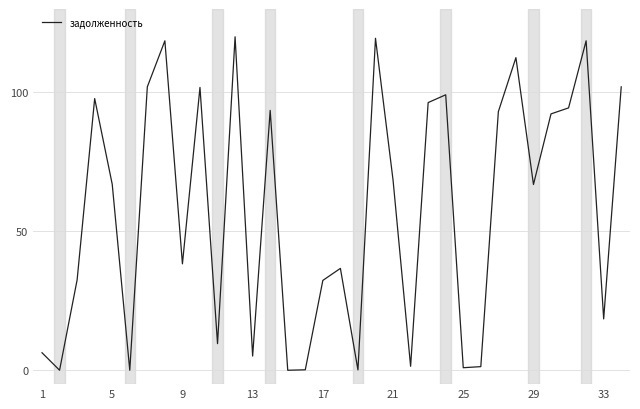

What is the maximum value shown in the chart?

120.0